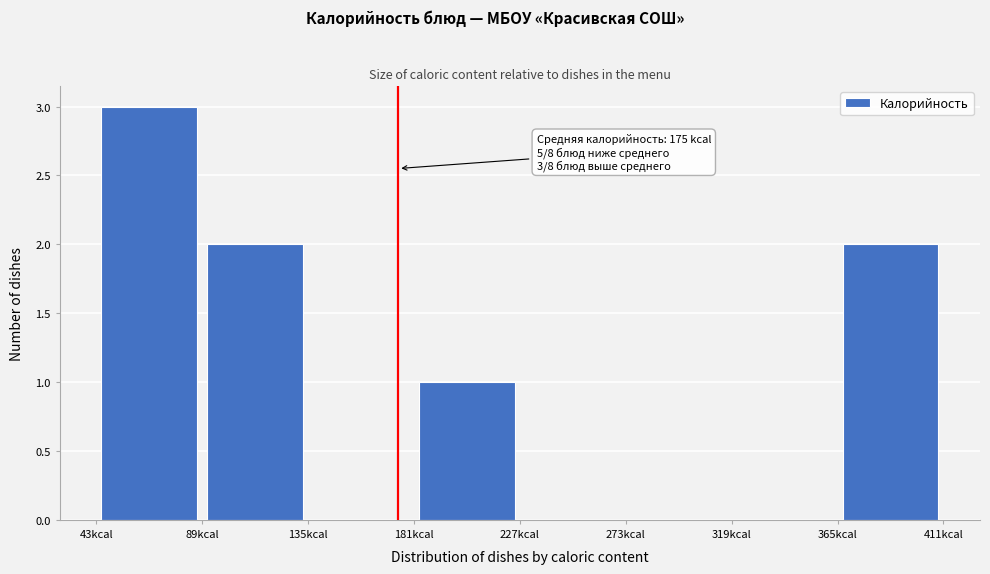

Which range on the x-axis has the tallest bar?

45 to 90